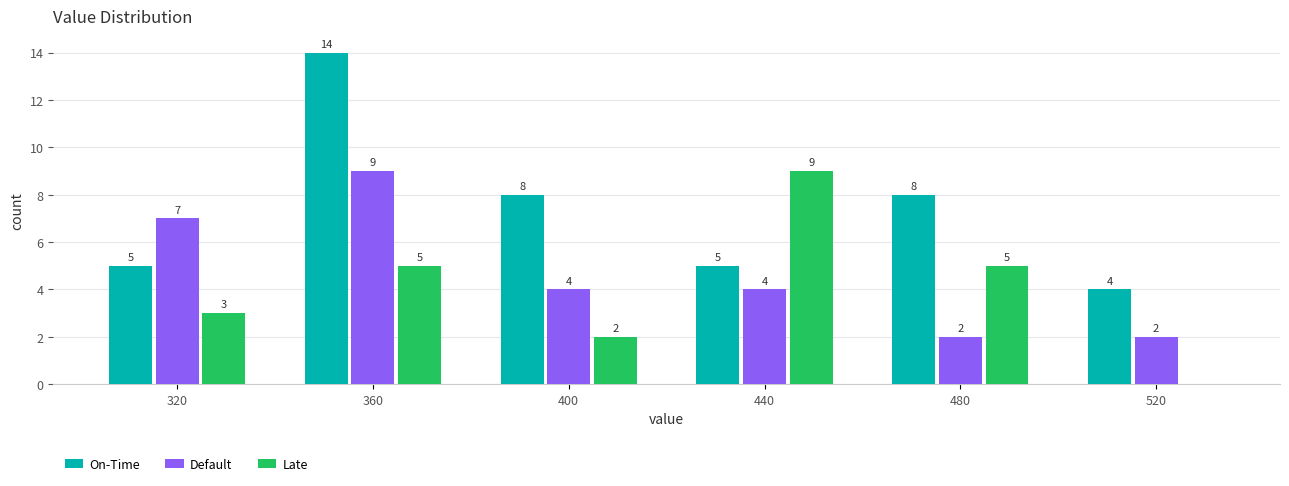

Reading left to right, extract all data points from this chart.

On-Time: 320=5	360=14	400=8	440=5	480=8	520=4
Default: 320=7	360=9	400=4	440=4	480=2	520=2
Late: 320=3	360=5	400=2	440=9	480=5	520=0